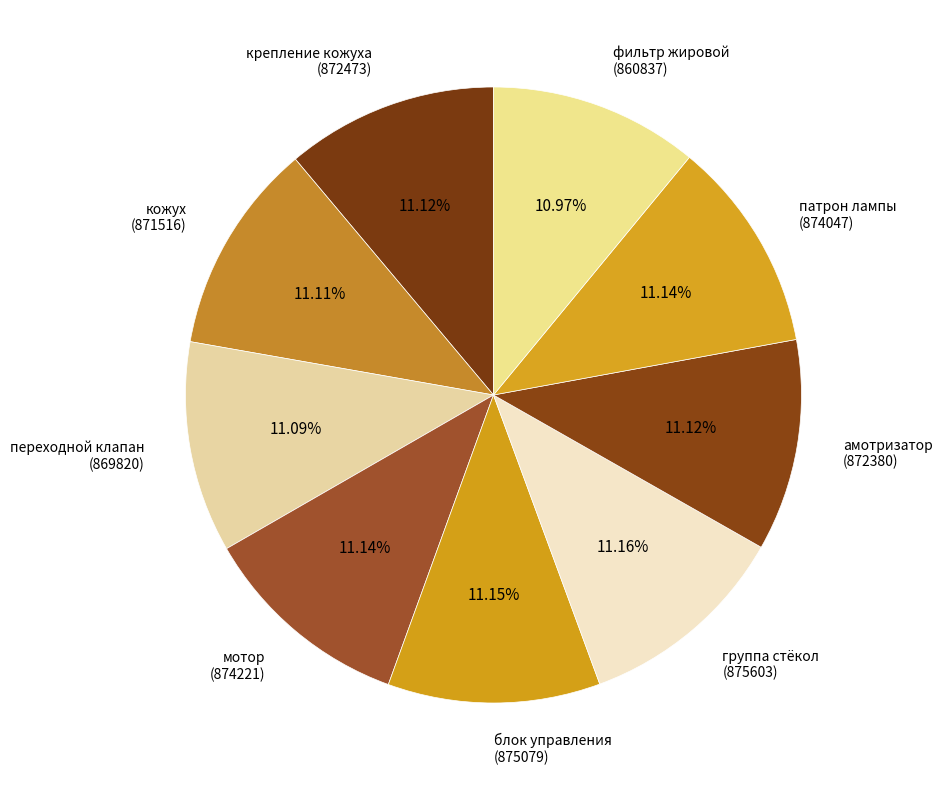

Count the number of slices in the pie.

9